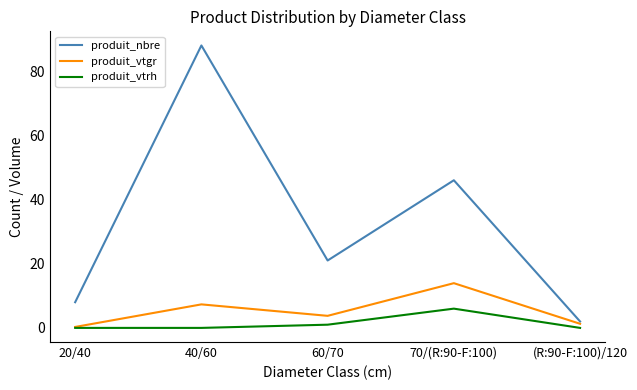

At which category is the sum across all series the highest?

40/60